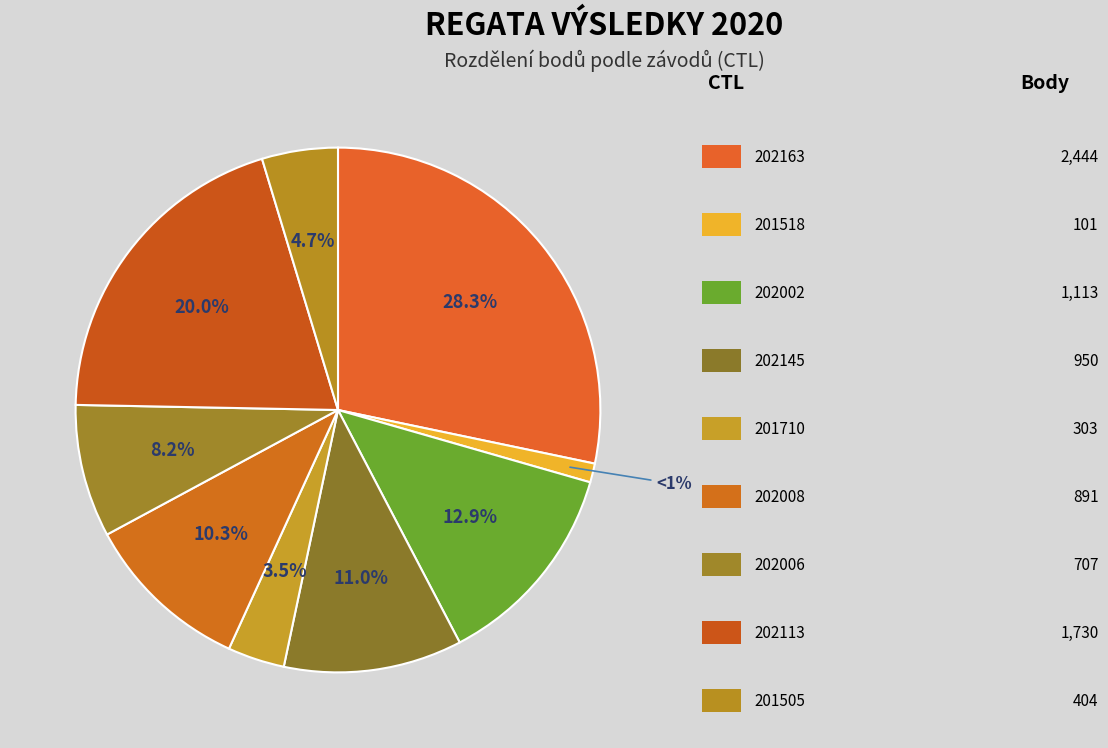

How many slices are in this pie chart?

9